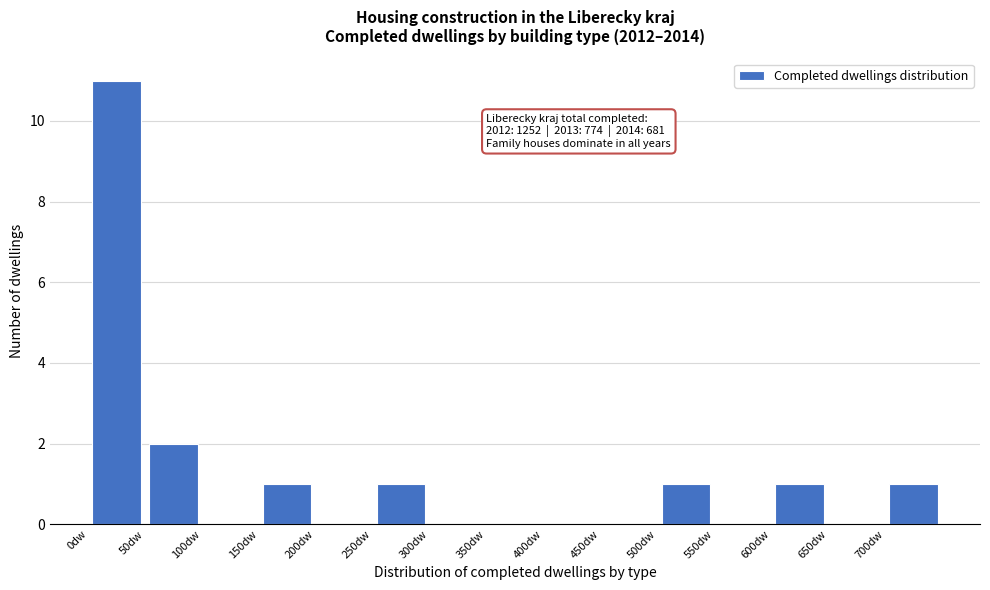

Over which range of the x-axis is the bar tallest?

0 to 50